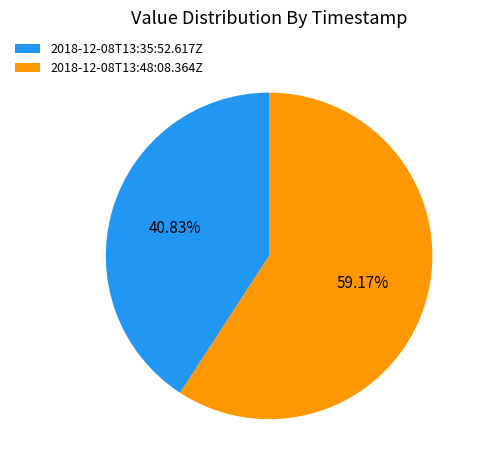

How many slices are in this pie chart?

2